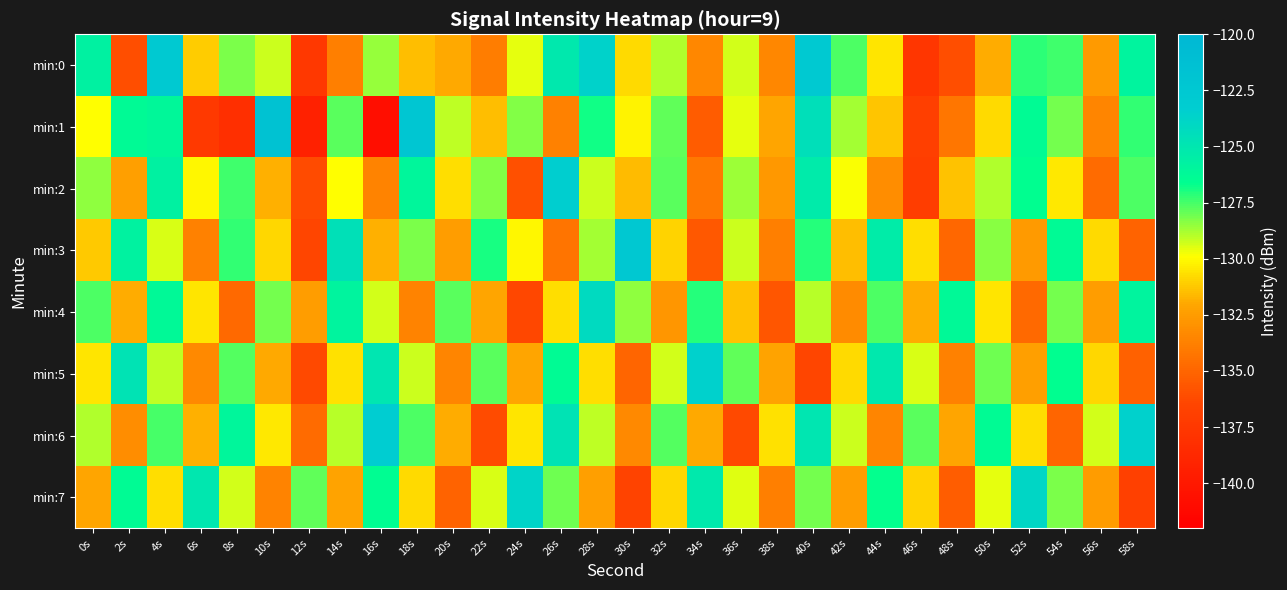

What is the smallest value displayed?

-140.8